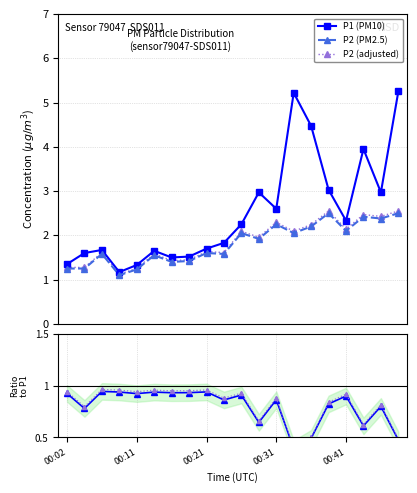

Which series has the largest total across all categories?

P1 (PM10)